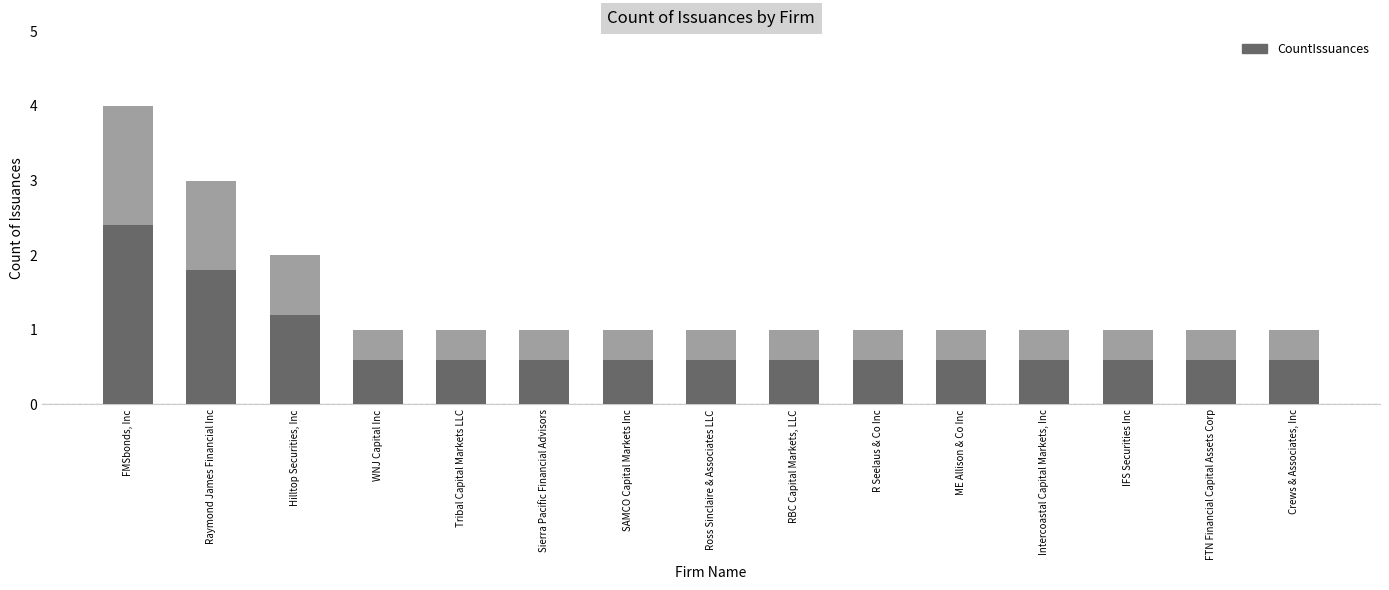

List the labels in order of value, largest first.

FMSbonds, Inc, Raymond James Financial Inc, Hilltop Securities, Inc, WNJ Capital Inc, Tribal Capital Markets LLC, Sierra Pacific Financial Advisors, SAMCO Capital Markets Inc, Ross Sinclaire & Associates LLC, RBC Capital Markets, LLC, R Seelaus & Co Inc, ME Allison & Co Inc, Intercoastal Capital Markets, Inc, IFS Securities Inc, FTN Financial Capital Assets Corp, Crews & Associates, Inc